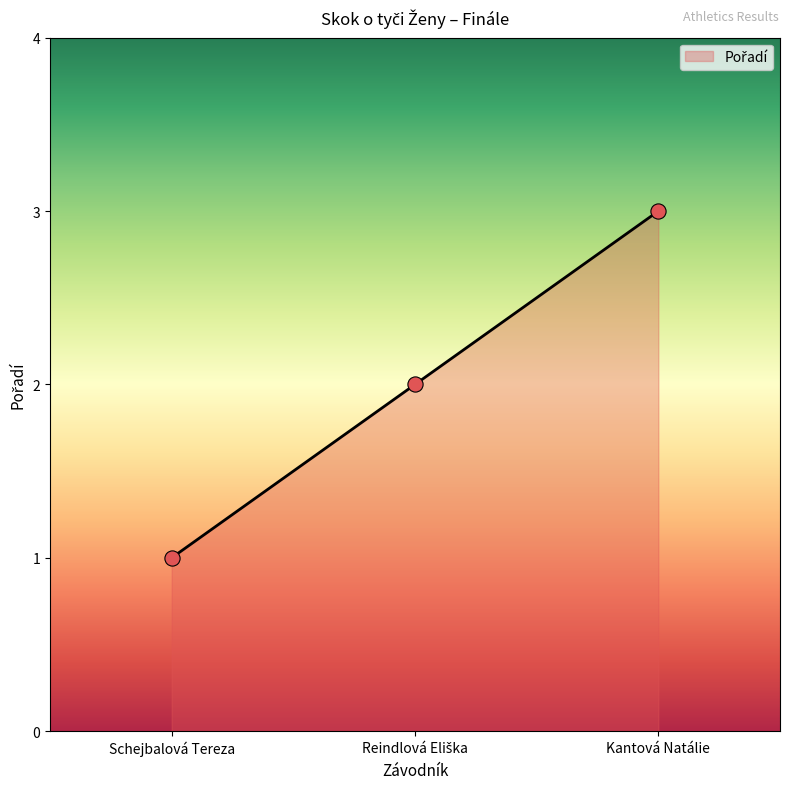

What is the change in value from Reindlová Eliška to Kantová Natálie?

+1